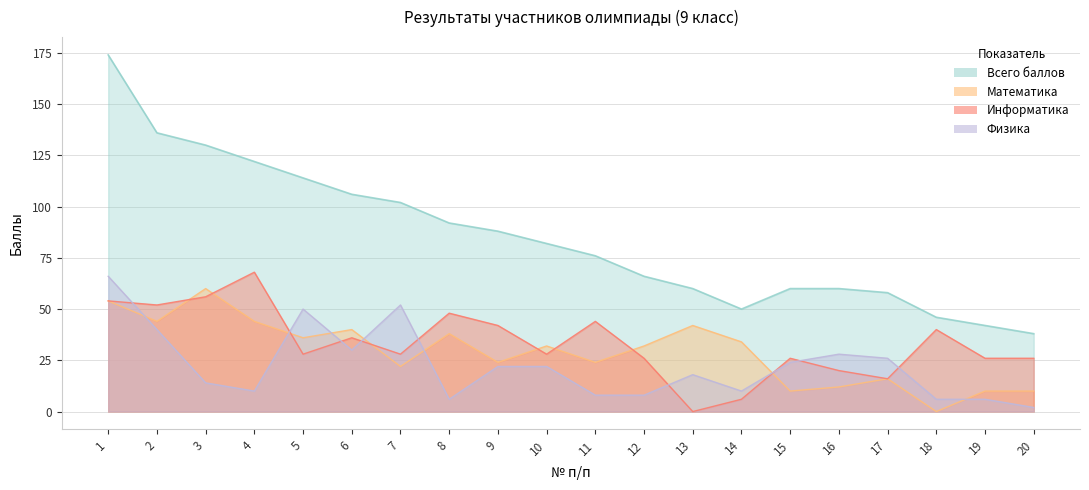

How many values in the Физика series are below 22?

10